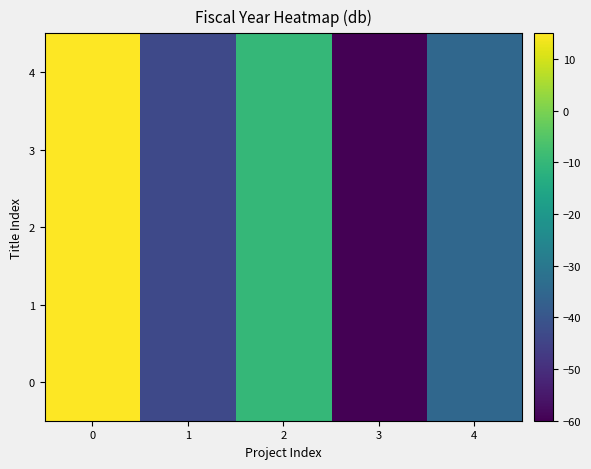

Reading right to left, list all the values displayed in this chart.

0: 4=-35.0	3=-60.0	2=-10.0	1=-43.3	0=15.0
1: 4=-35.0	3=-60.0	2=-10.0	1=-43.3	0=15.0
2: 4=-35.0	3=-60.0	2=-10.0	1=-43.3	0=15.0
3: 4=-35.0	3=-60.0	2=-10.0	1=-43.3	0=15.0
4: 4=-35.0	3=-60.0	2=-10.0	1=-43.3	0=15.0